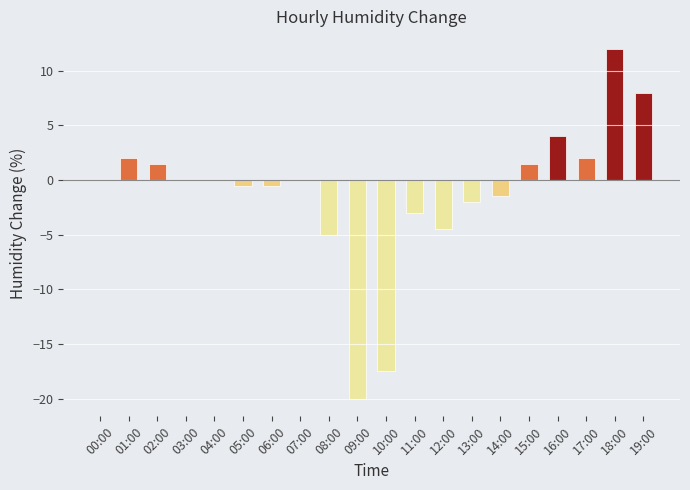

What is the greatest value displayed?

12.0